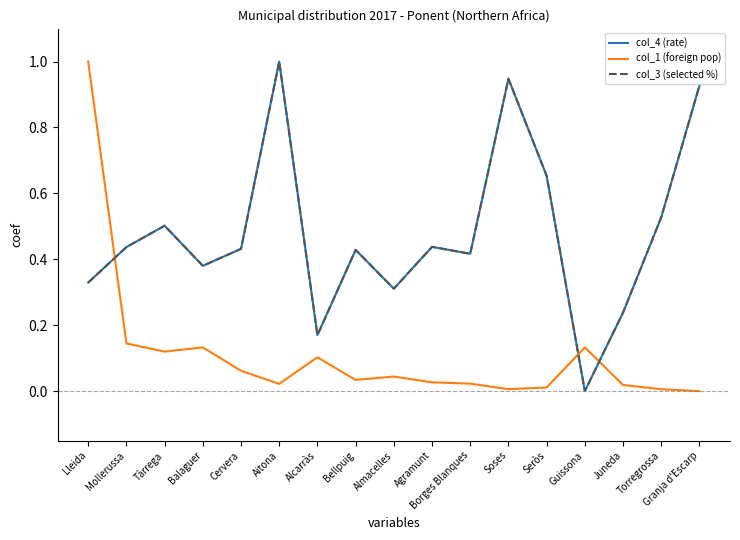

At which category is the sum across all series the highest?

Aitona